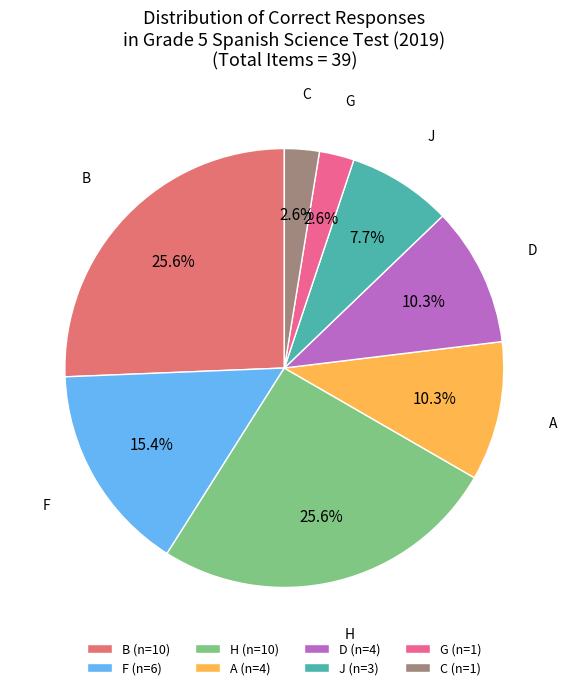

To the nearest percent, what is the combined percentage of F and H?

41%